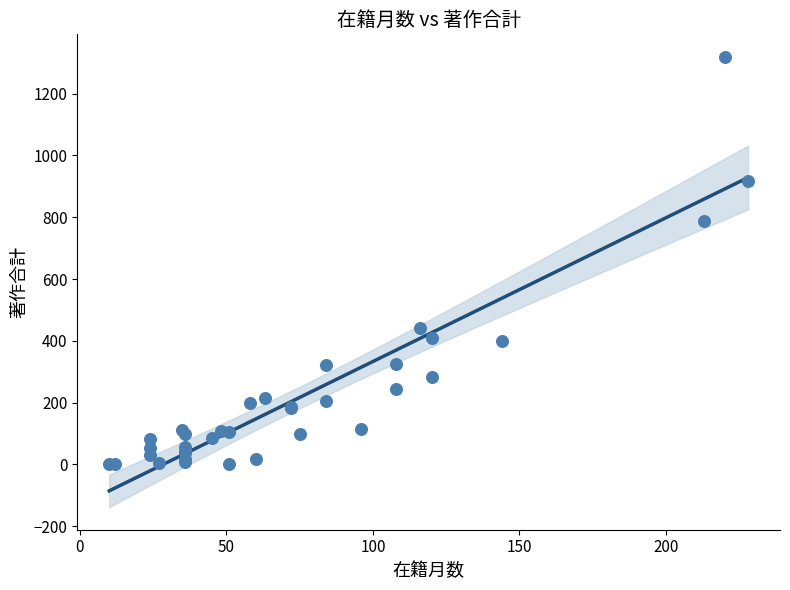

What Y value in the scatter plot is closest to 659?

789